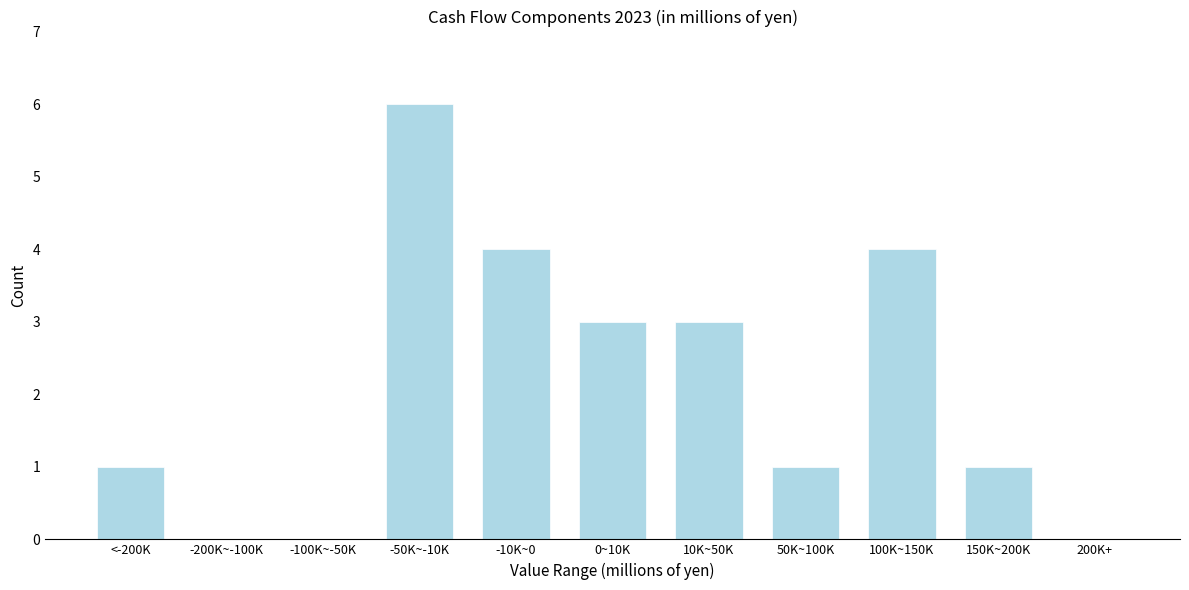

Reading left to right, transcribe all the data shown in this chart.

<-200K=1	-200K~-100K=0	-100K~-50K=0	-50K~-10K=6	-10K~0=4	0~10K=3	10K~50K=3	50K~100K=1	100K~150K=4	150K~200K=1	200K+=0